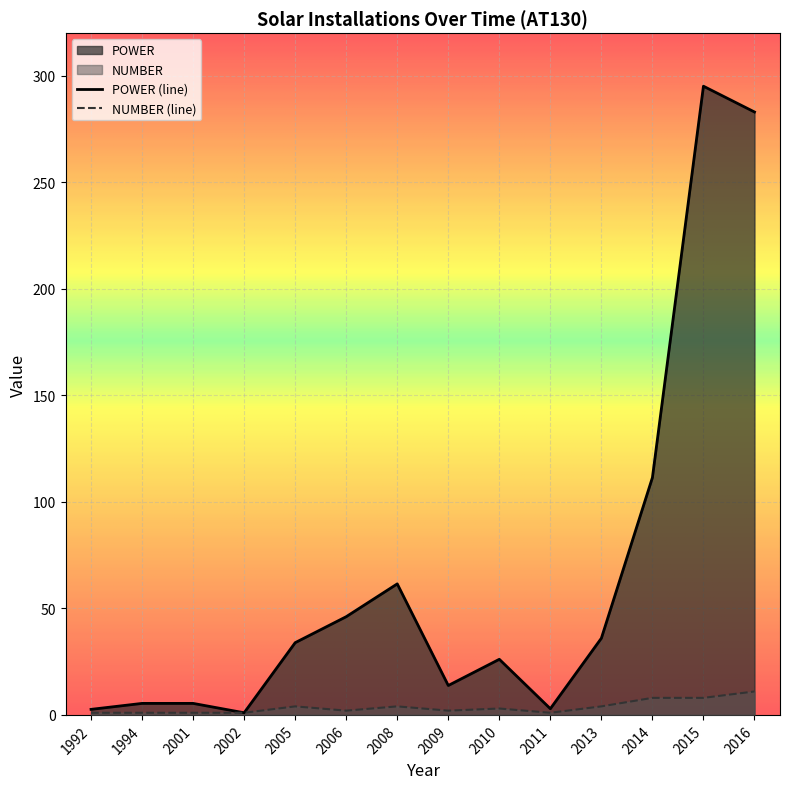

The value of POWER at 2006 is 46.1. True or false?

True